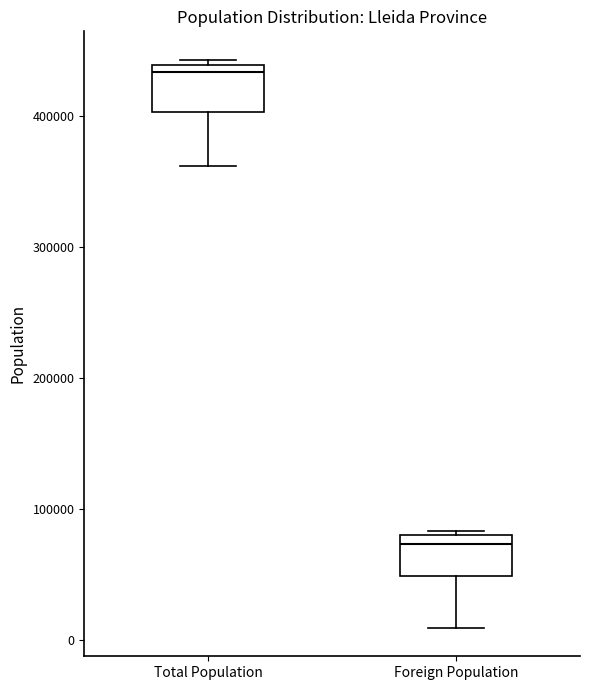

Reading left to right, transcribe this box plot: for each box, give where its median line is, the range the box spans, and where its two whiskers end, as read against the y-axis. The values are not printed on the chart, so give them approximately, as read against the axis.

Total Population: median 430000, box 400000 to 440000, whiskers 360000 to 440000 (just above the box's upper edge)
Foreign Population: median 70000, box 50000 to 80000, whiskers 10000 to 80000 (just above the box's upper edge)